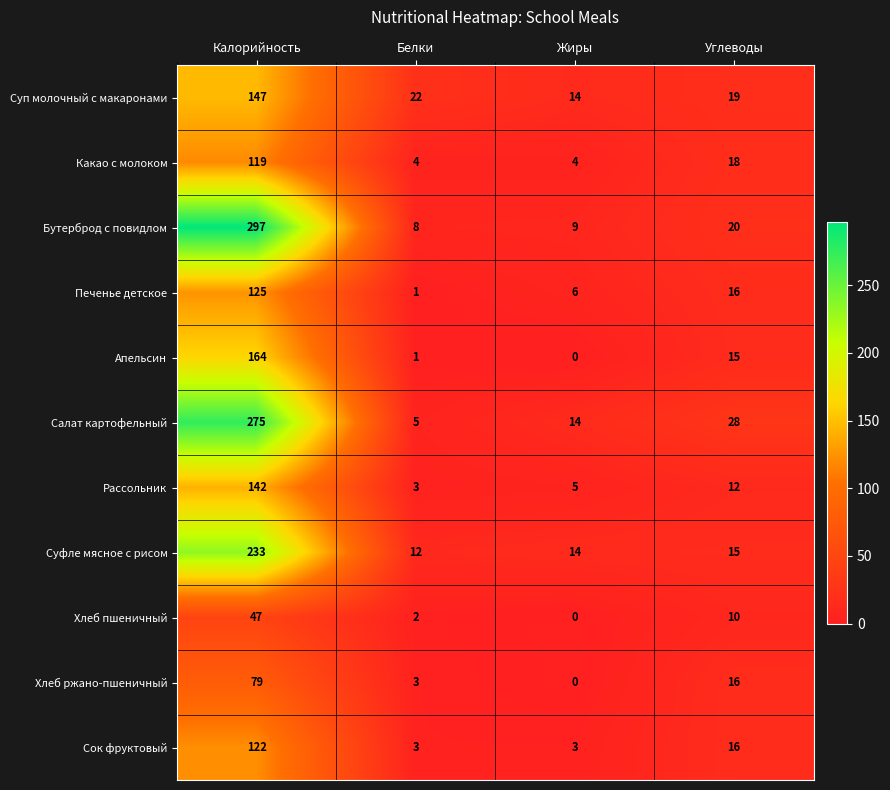

At which category is the sum across all series the highest?

Калорийность